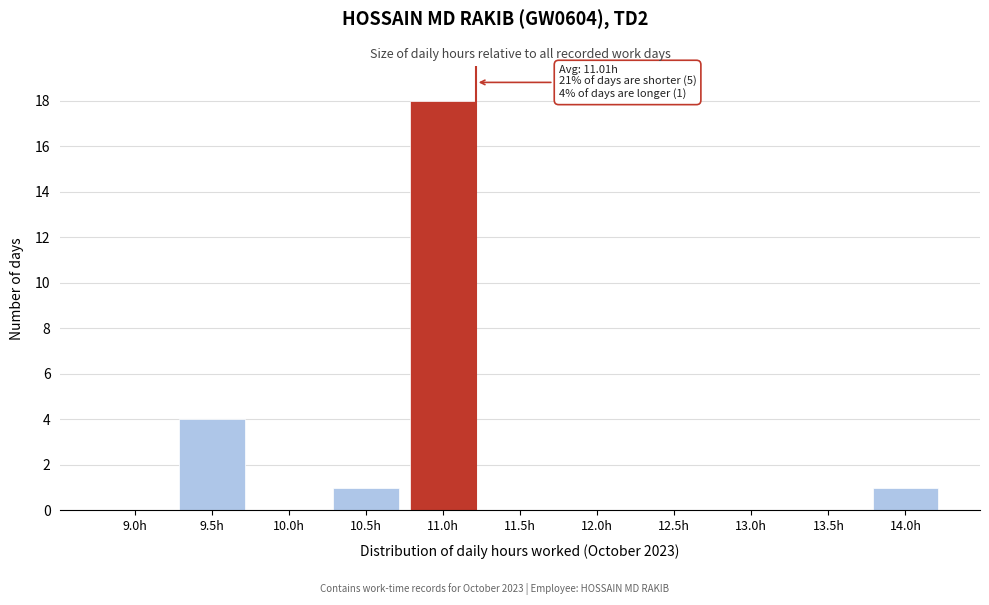

Reading left to right, transcribe all the data shown in this chart.

9.0h=0	9.5h=4	10.0h=0	10.5h=1	11.0h=18	11.5h=0	12.0h=0	12.5h=0	13.0h=0	13.5h=0	14.0h=1